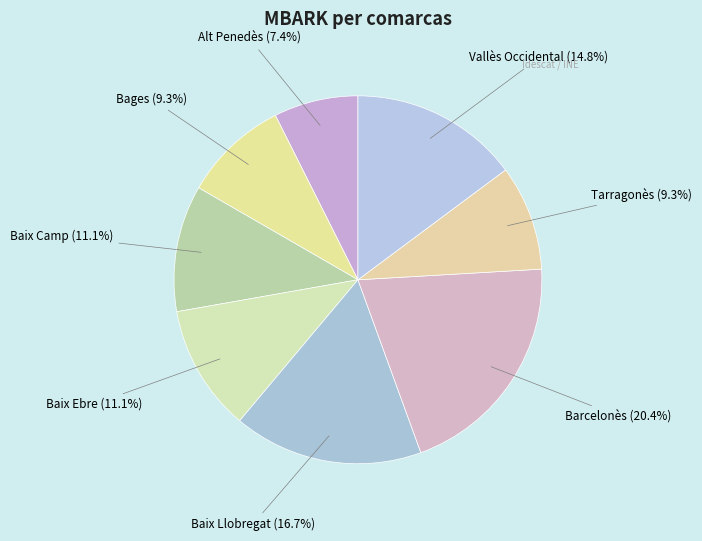

What portion of the pie excludes Baix Ebre?

88.9%